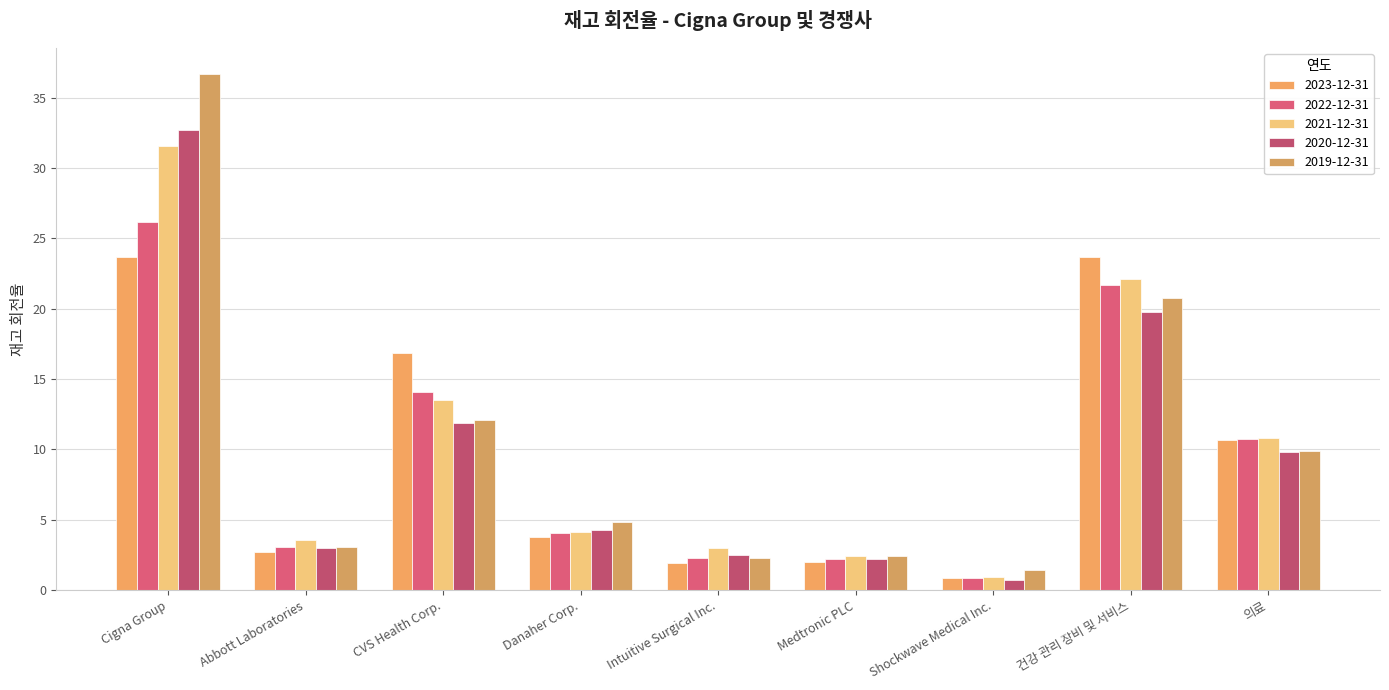

List the series in order of their peak value, highest first.

2019-12-31, 2020-12-31, 2021-12-31, 2022-12-31, 2023-12-31